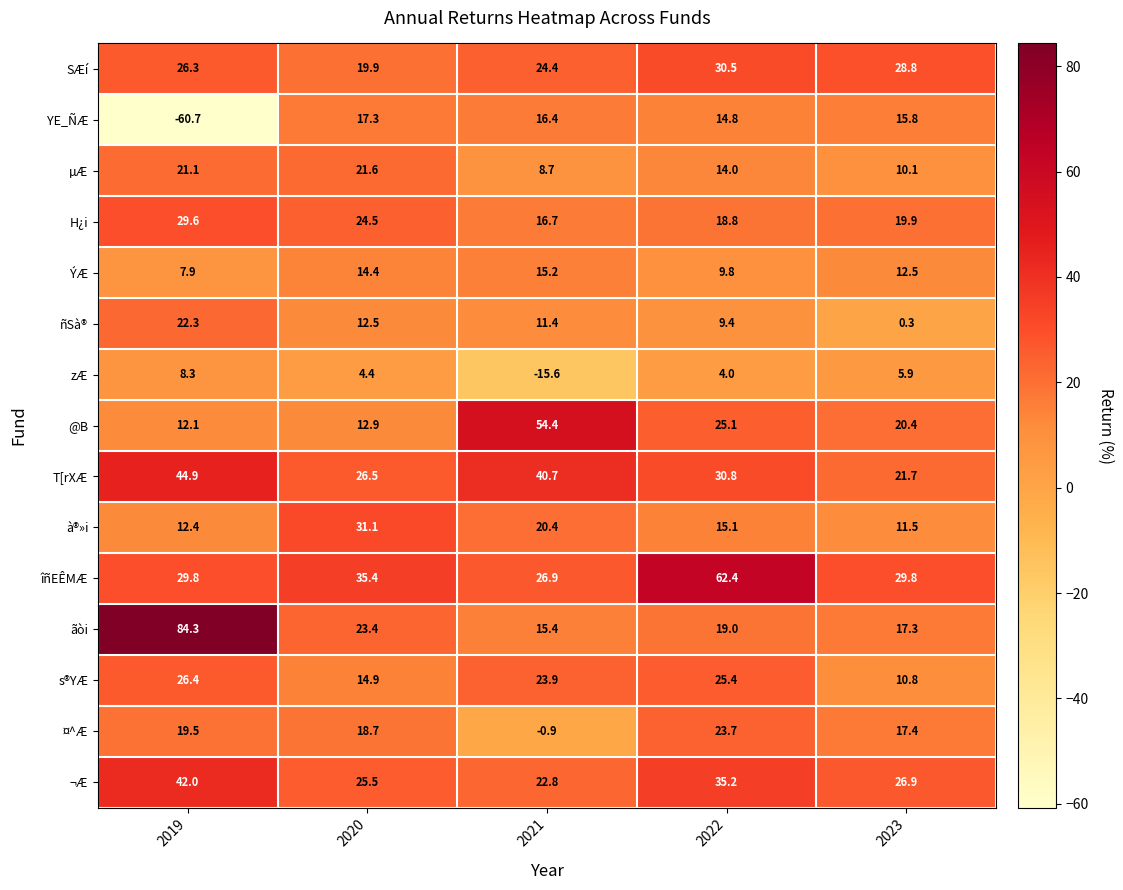

Rank the series at 2021 from highest to lowest value.

@B, T[rXÆ, îñEÊMÆ, SÆí, s®YÆ, ¬Æ, à®»i, H¿i, YE_ÑÆ, ãòi, ÝÆ, ñSà®, µÆ, ¤^Æ, zÆ